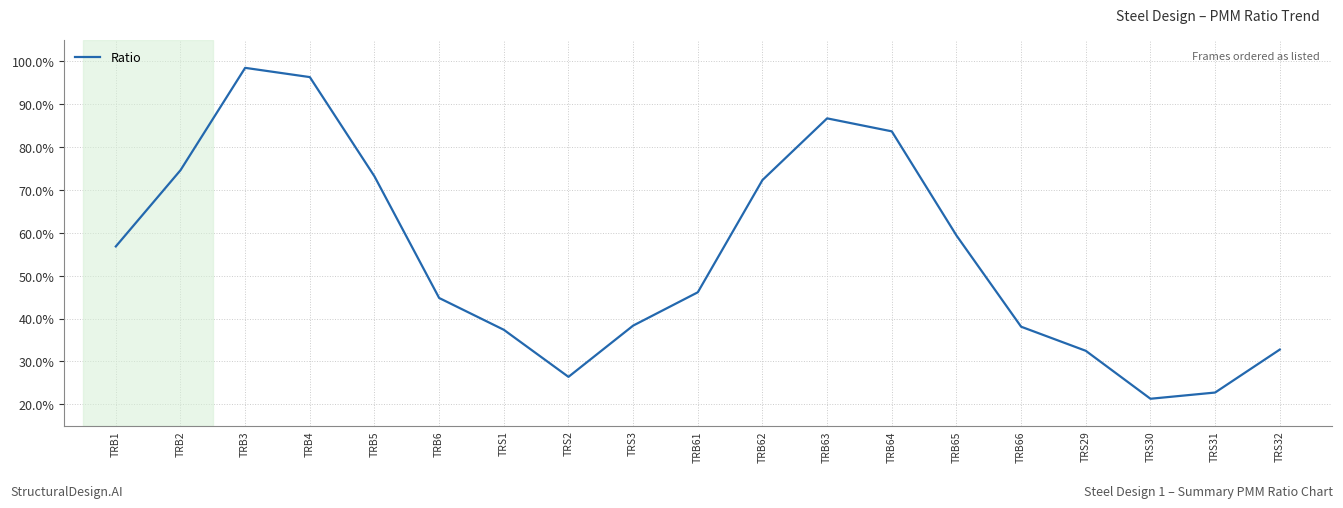

Does the chart display data point markers on the line(s)?

No